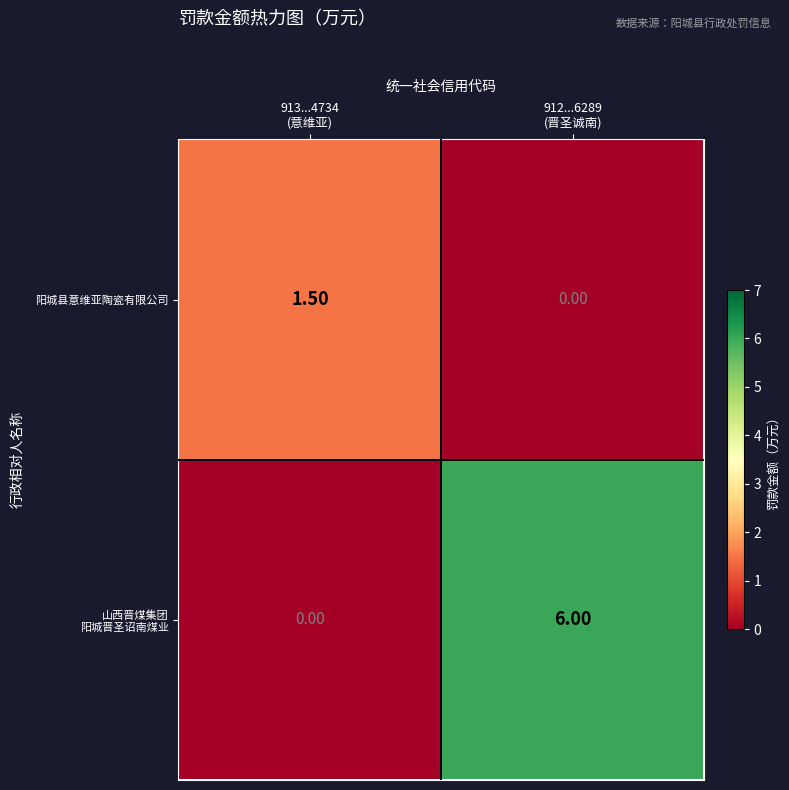

What is the sum of all 阳城县意维亚陶瓷有限公司 values?

1.5